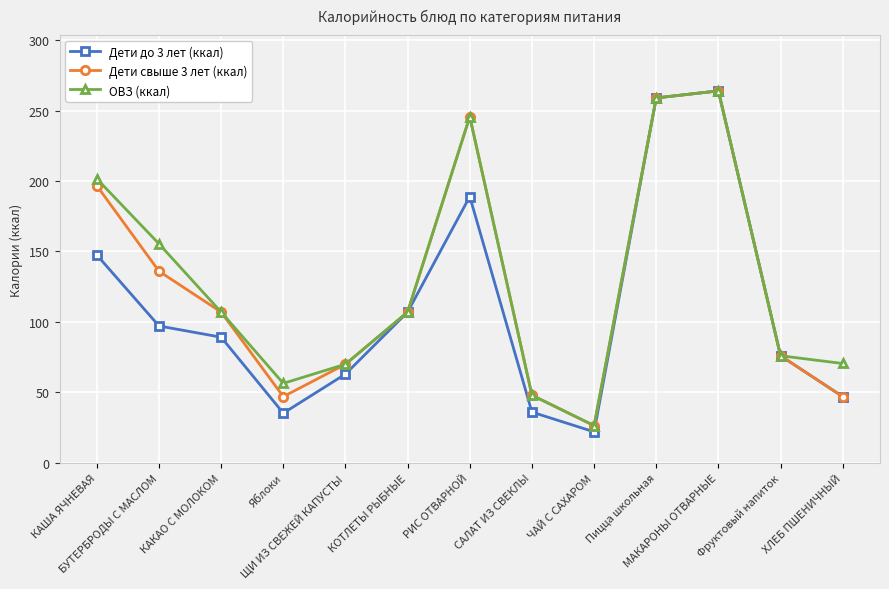

What is the value of the Дети свыше 3 лет (ккал) point at the 10th from the left?

259.0